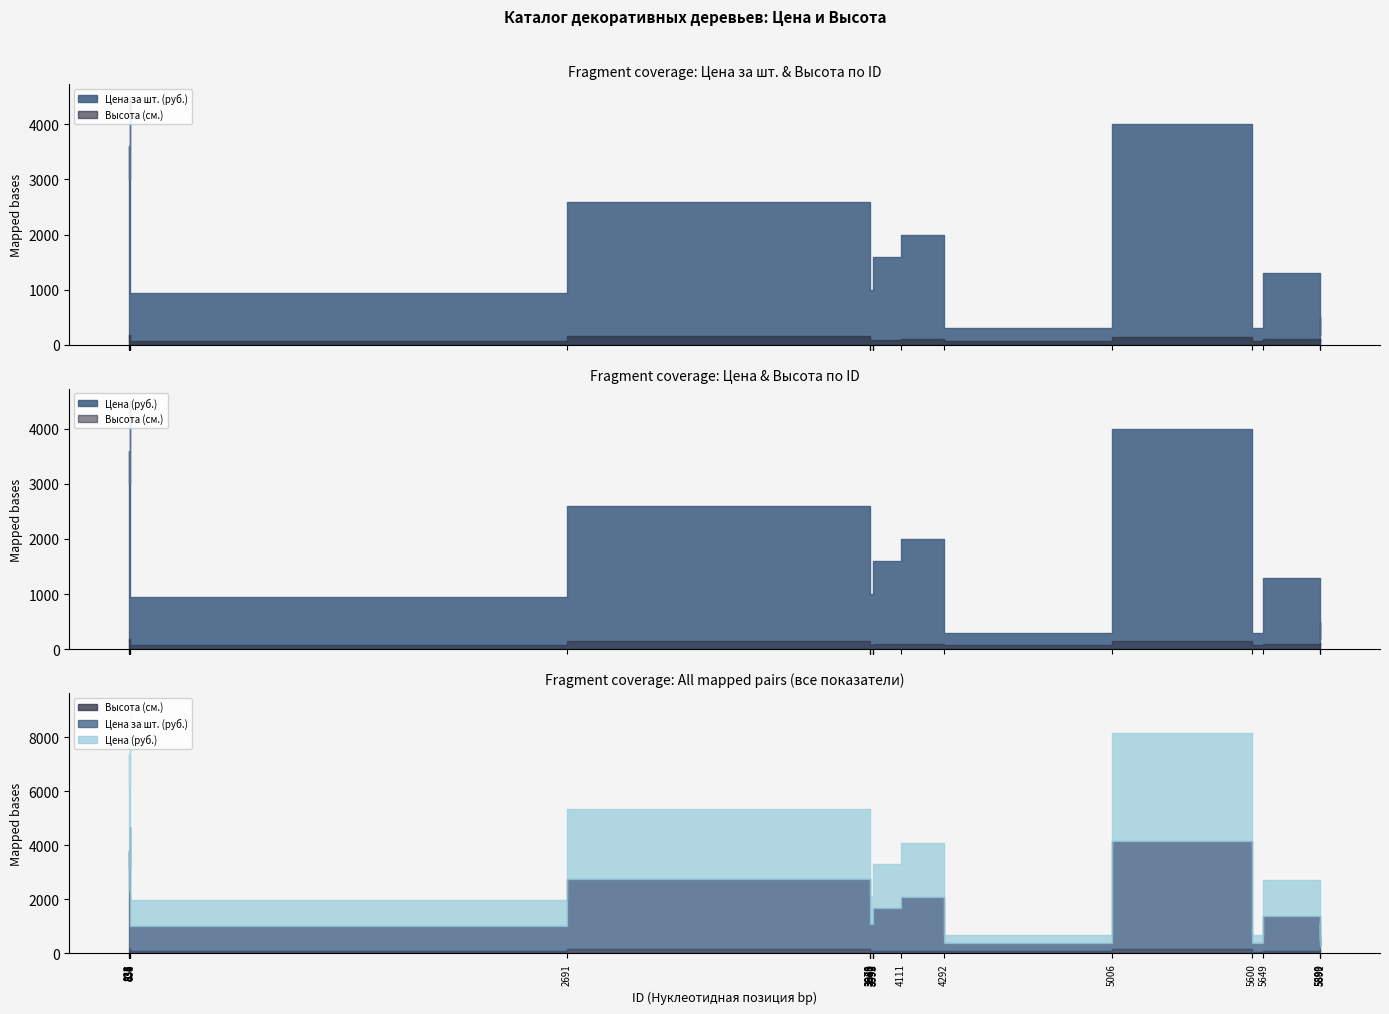

True or false: Высота (см.) has more than 0 interior local peaks.

True